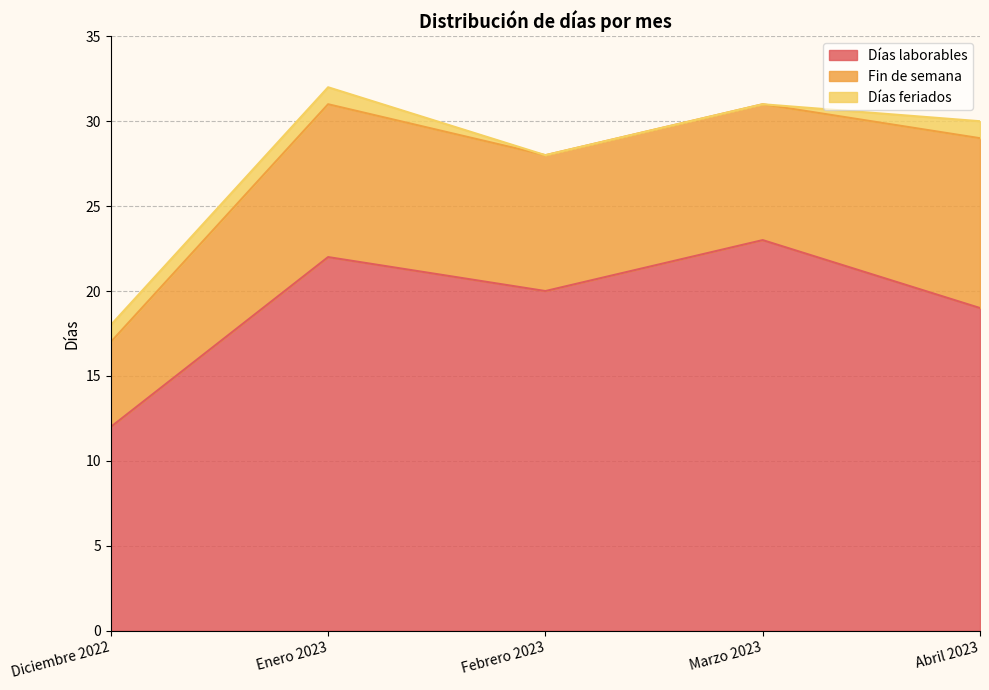

True or false: Días feriados has more than 1 interior local peaks.

False